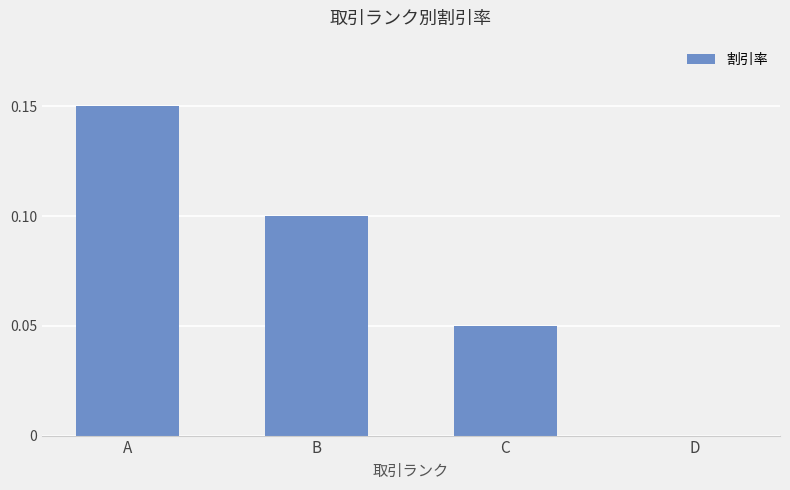

Between B and A, which is larger?

A